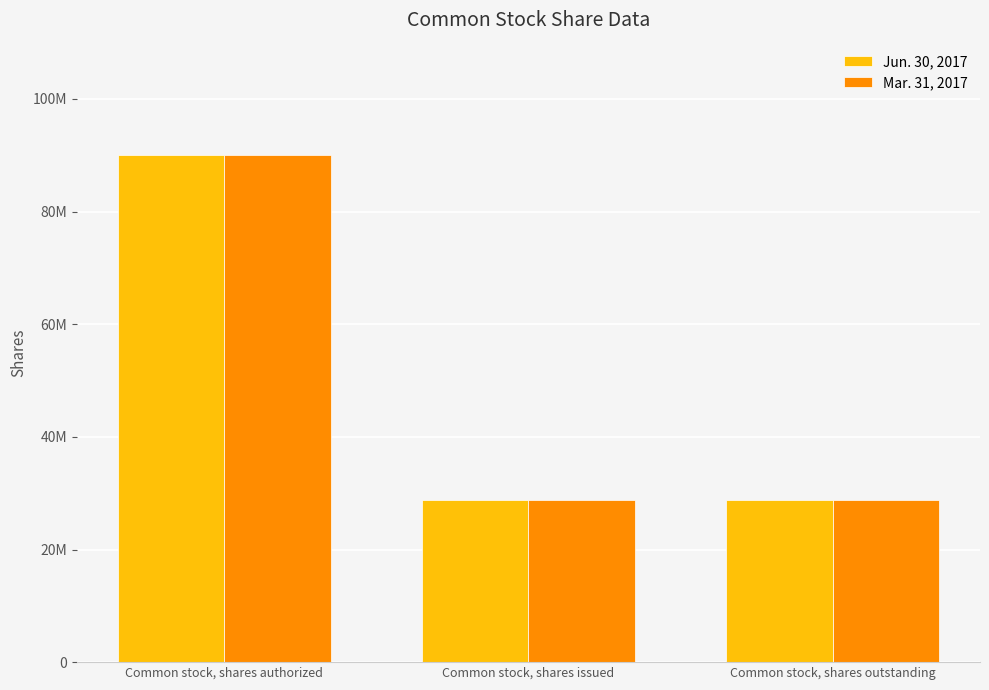

What are all the series names shown in the legend?

Jun. 30, 2017, Mar. 31, 2017